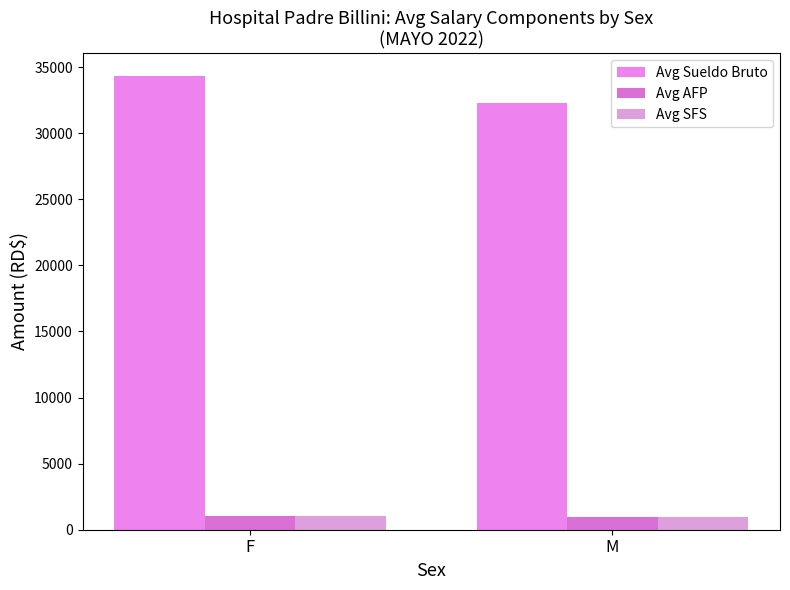

How many groups of bars are there?

2